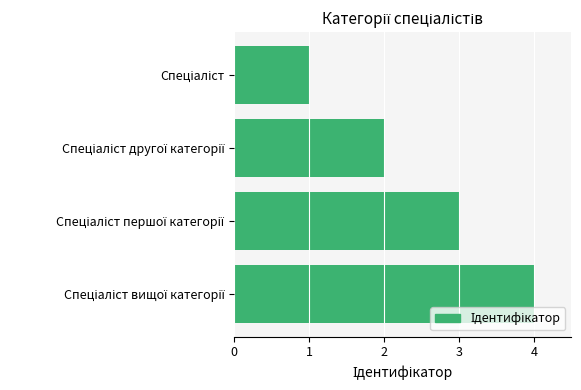

Are the bars horizontal?

Yes